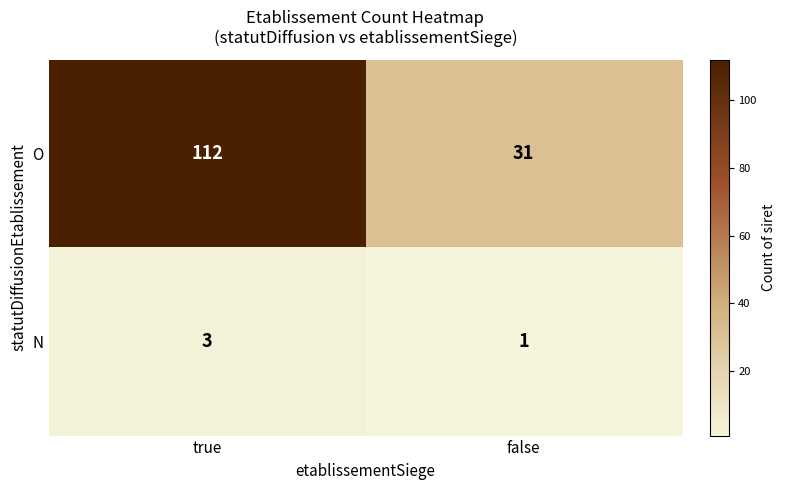

What is the maximum value for N?

3